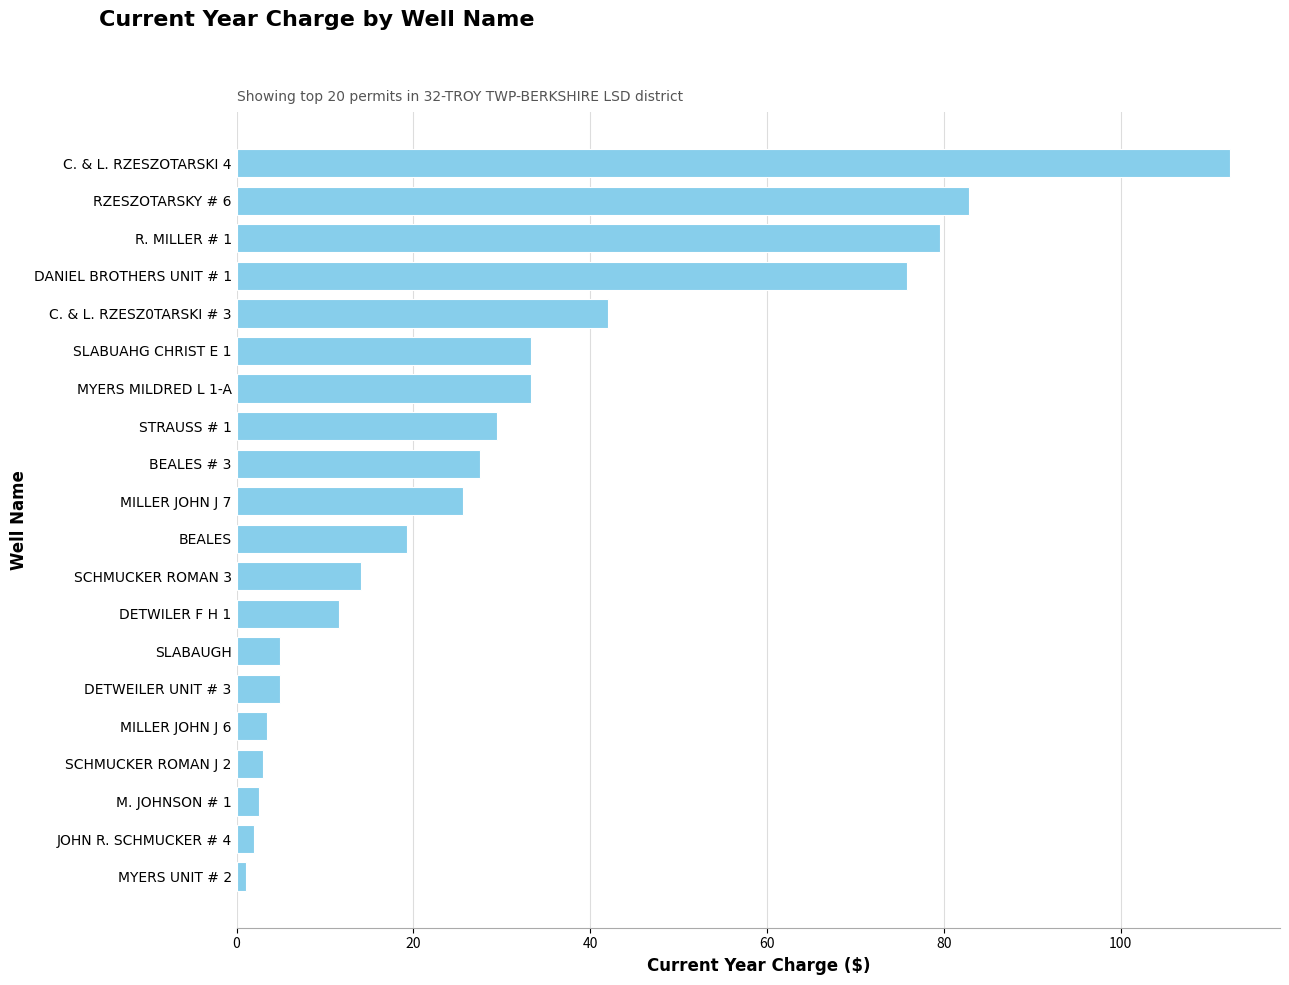

What is the label of the 11th bar from the top?

BEALES